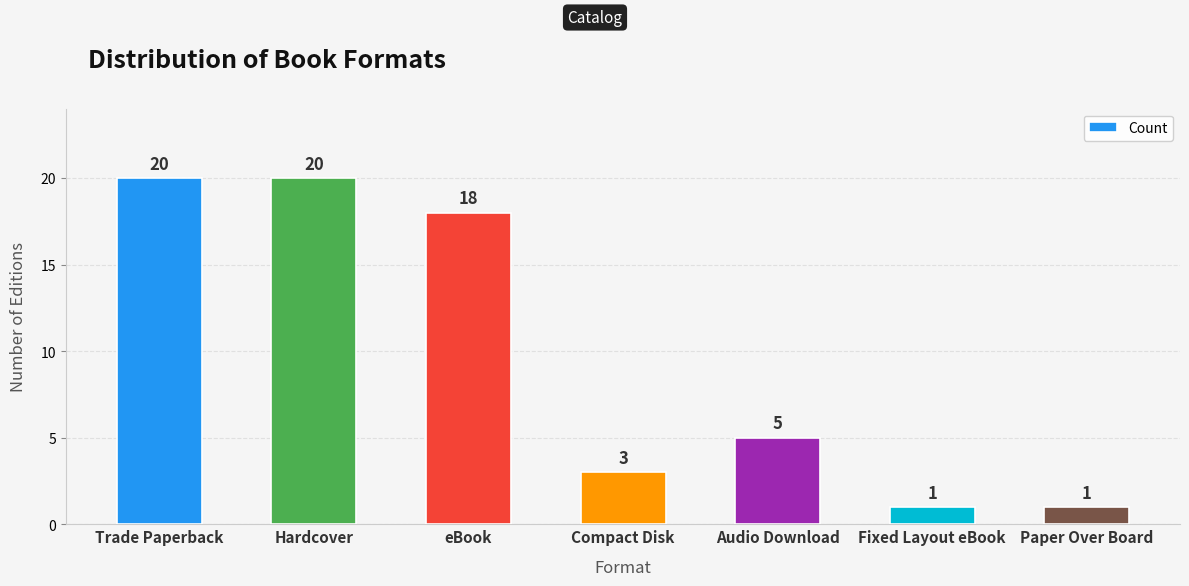

What is the sum of all values?

68